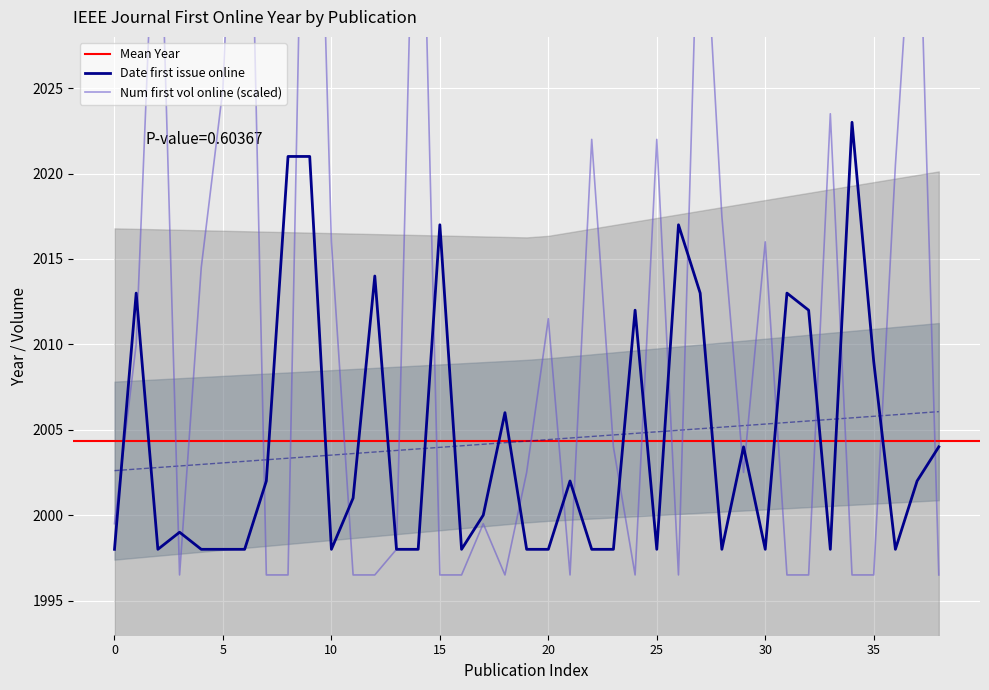

Where is Date first issue online nearest to the value 2010?

35